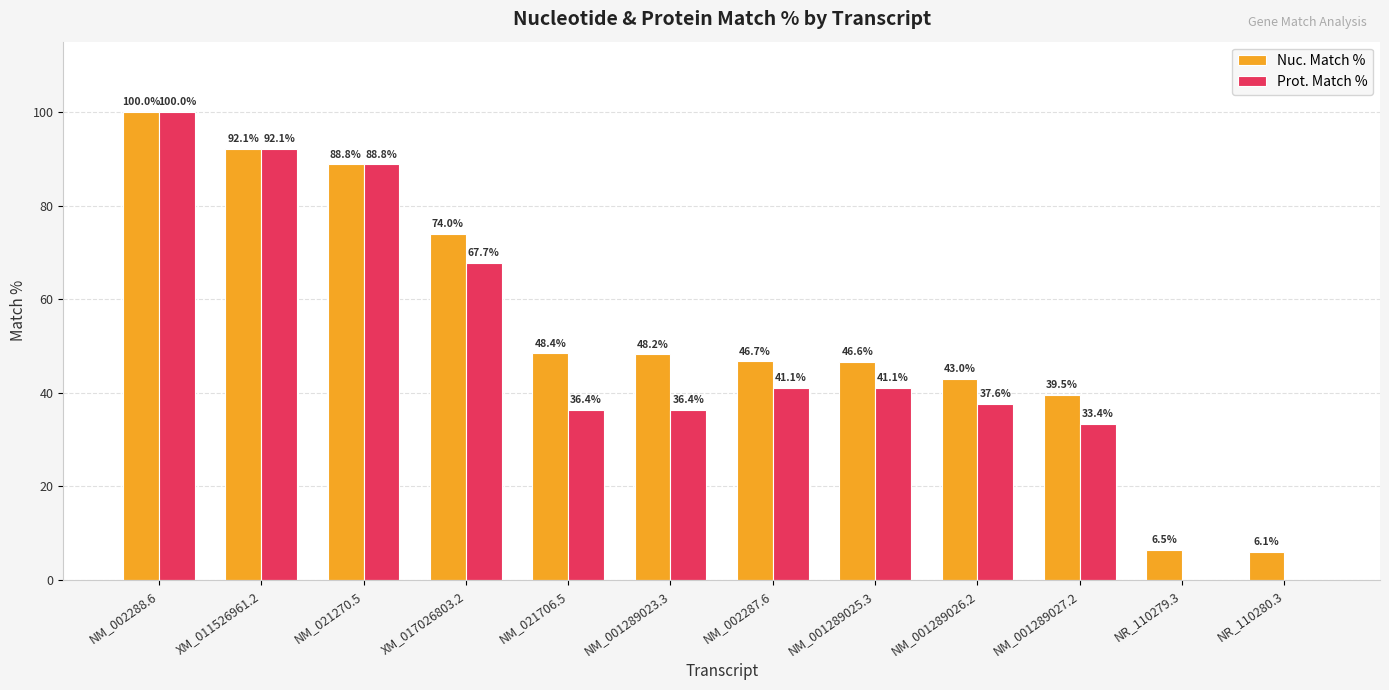

What is the highest value of the Prot. Match % series?

100.0